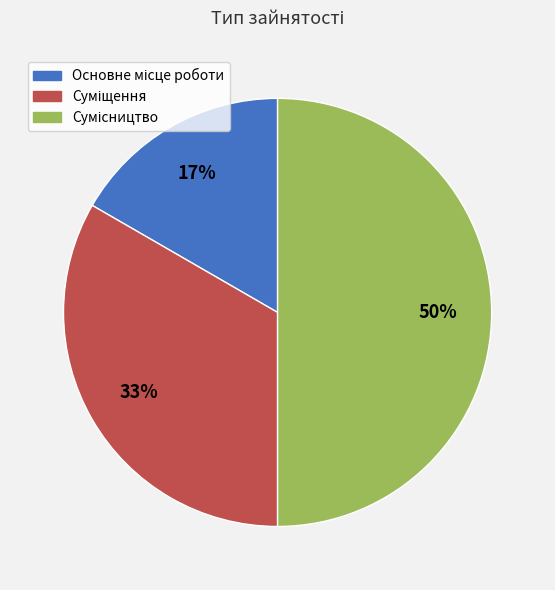

To the nearest percent, what is the average slice percentage?

33%